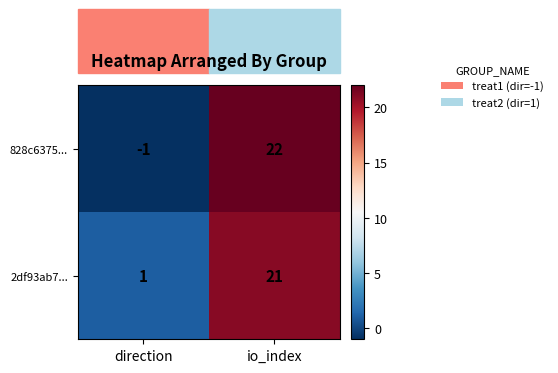

List the series in order of their overall mean, lowest first.

828c6375..., 2df93ab7...